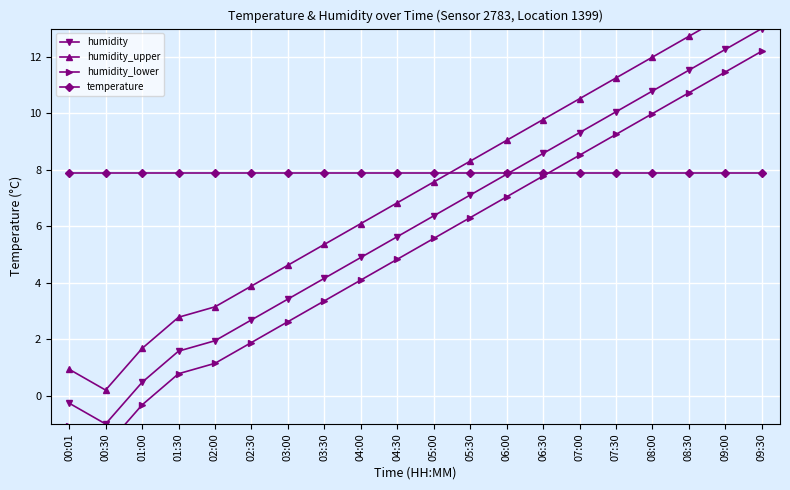

Between which two adjacent categories do humidity and temperature first intersect?

06:00 and 06:30